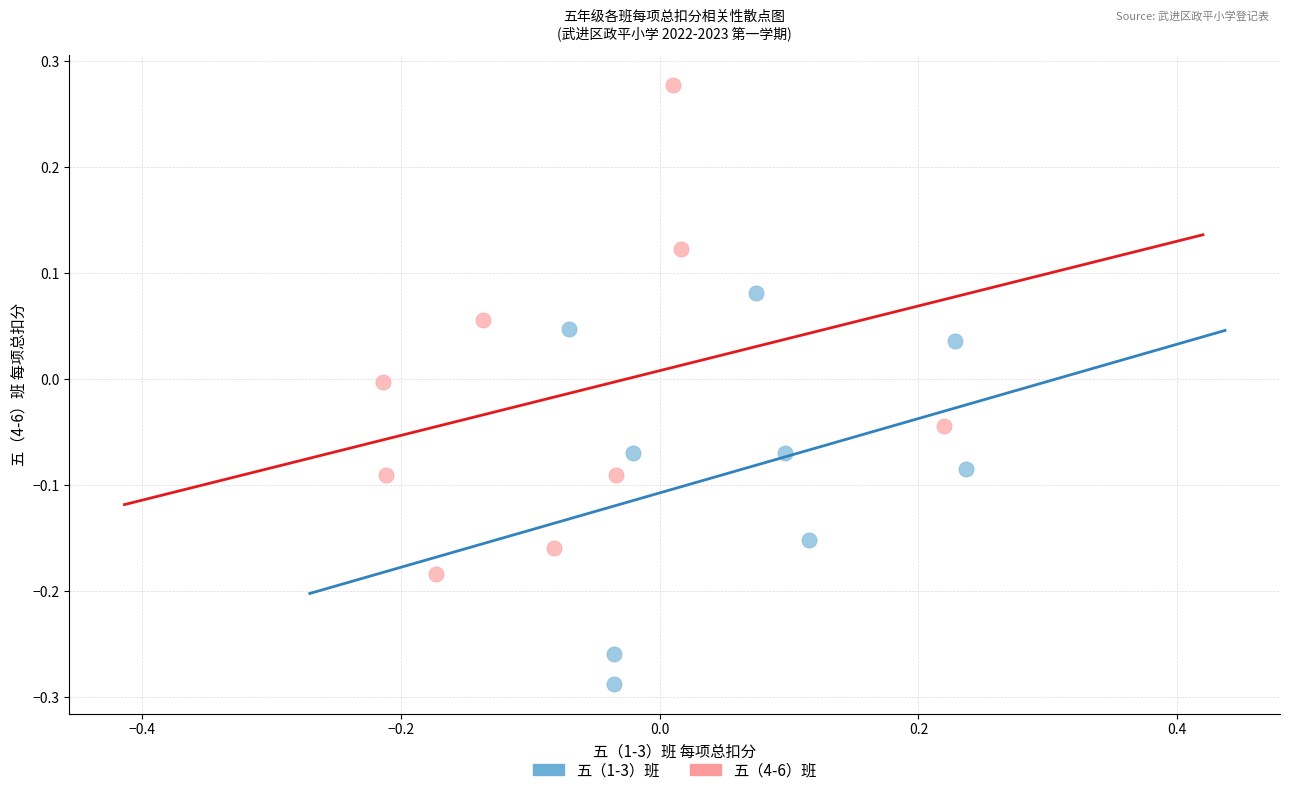

Which series has the widest spread of Y values?

五（4-6）班